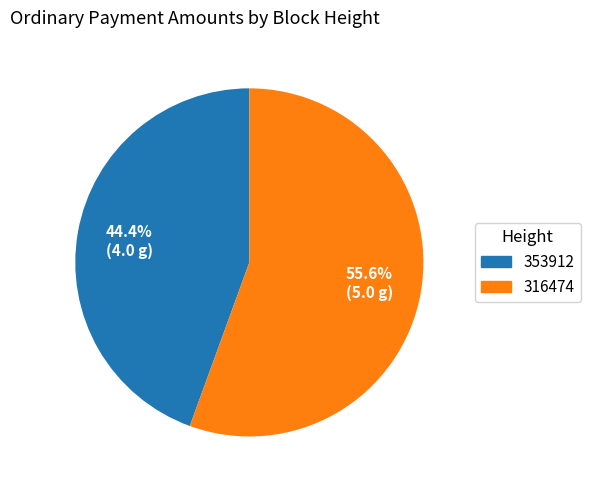

What is the total percentage of 316474 and 353912?

100.0%